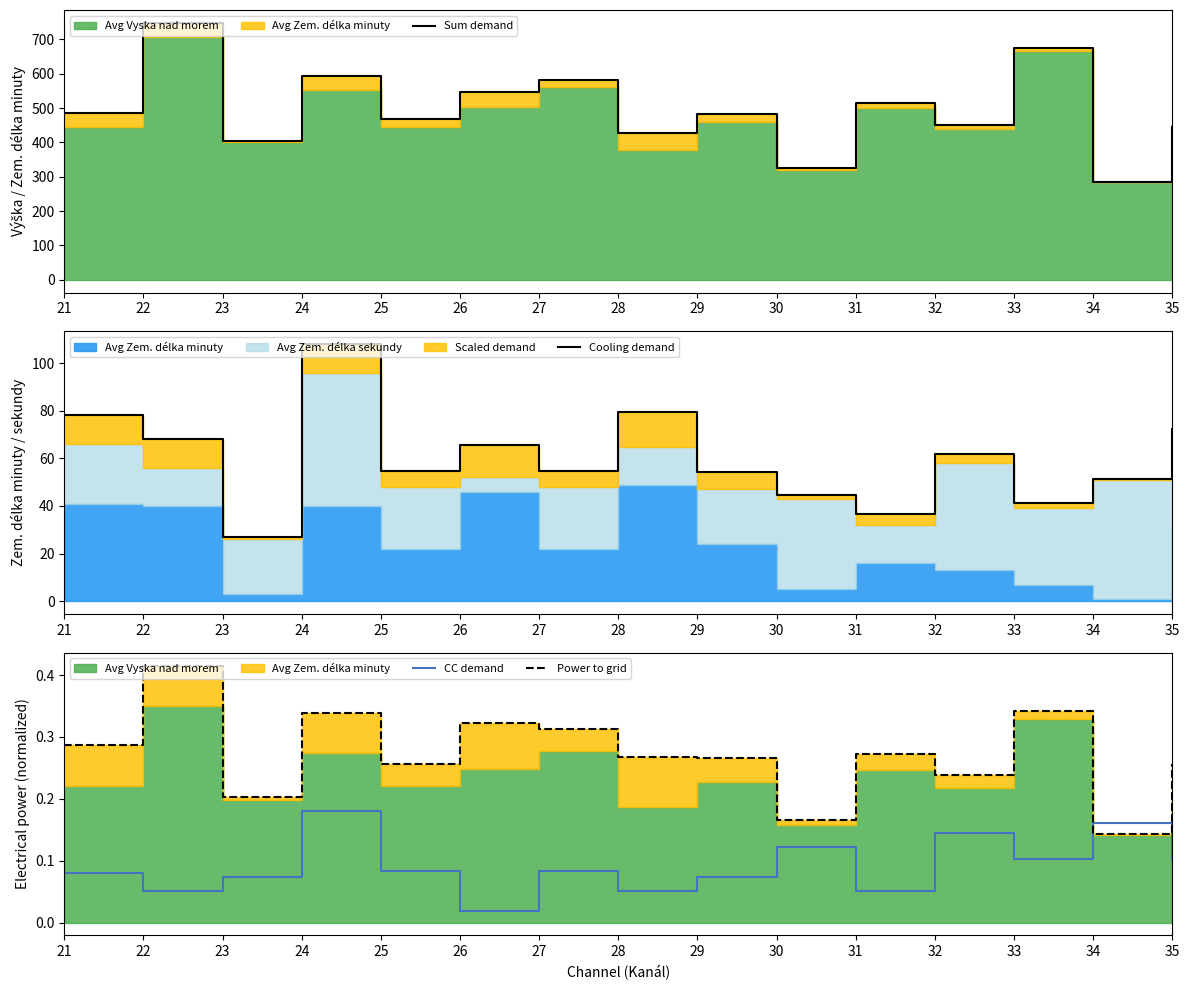

True or false: Cooling demand has a value of 41.1 at 33.

True